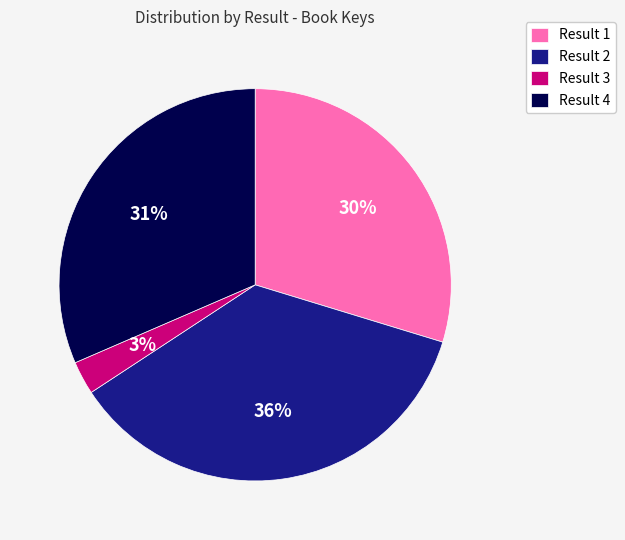

The Result 1 slice represents 30% of the pie. True or false?

True